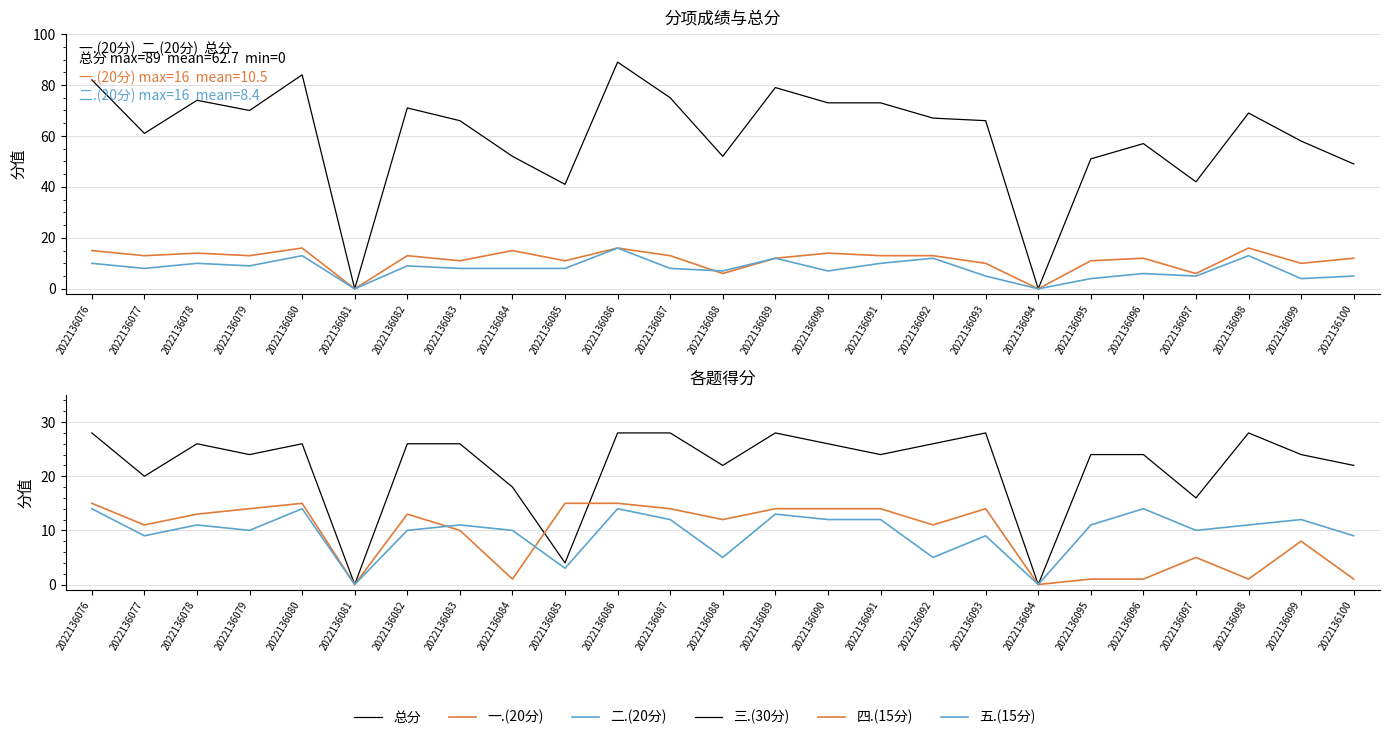

Which series has the largest range (max minus min)?

总分